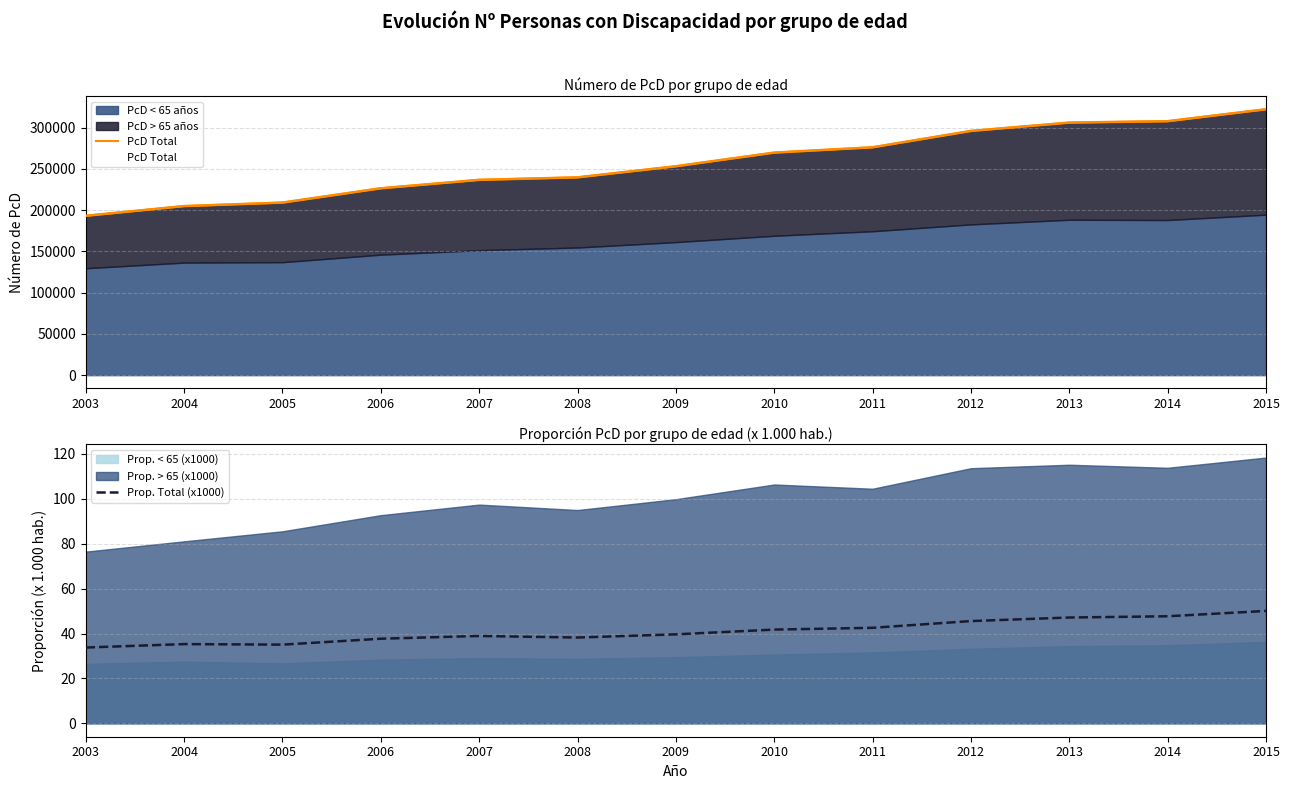

How many categories are shown in the chart?

13